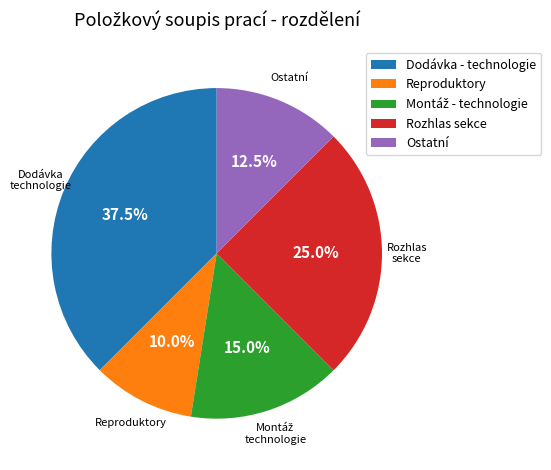

Is it true that Reproduktory is 1% of the pie?

False